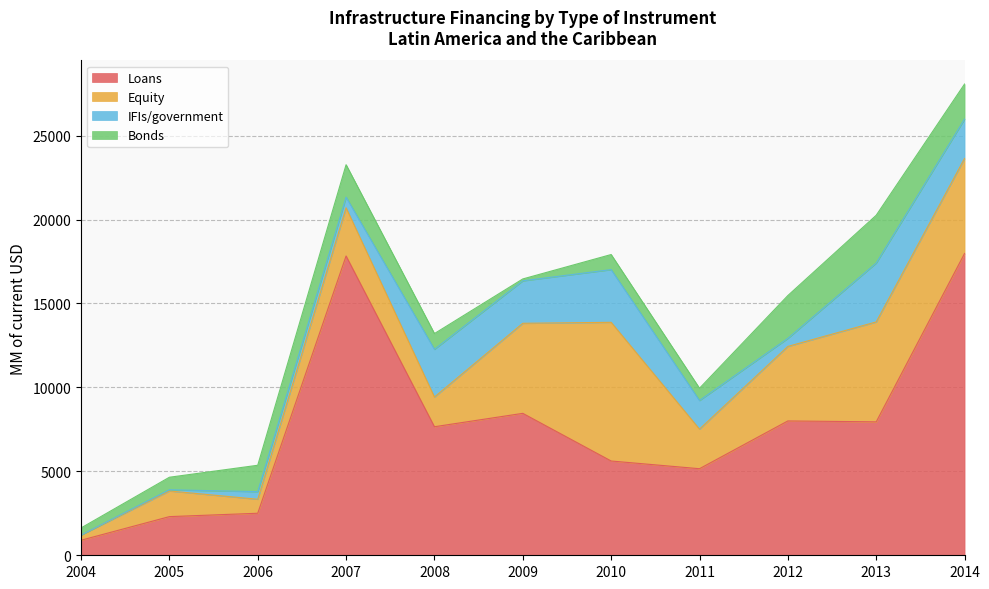

What is the average value of the Bonds series?

1349.4